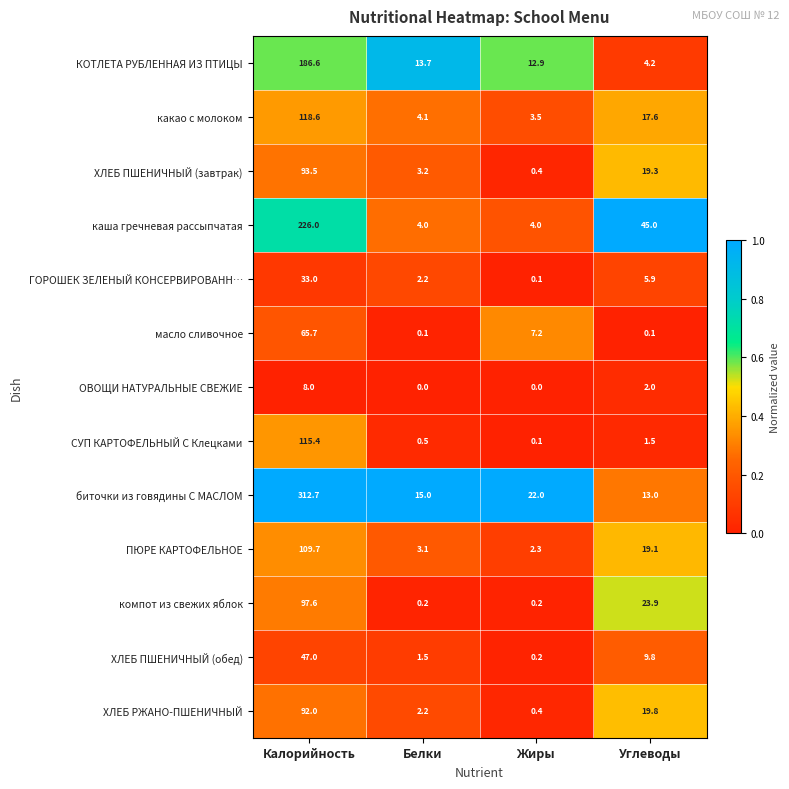

Which series changed the most between Калорийность and Углеводы?

биточки из говядины С МАСЛОМ